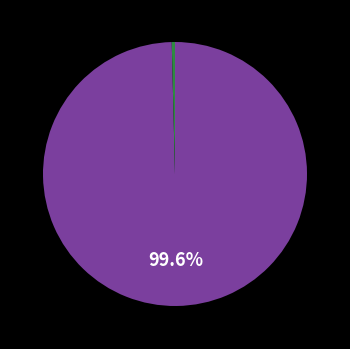

Is there a majority slice in this chart?

Yes